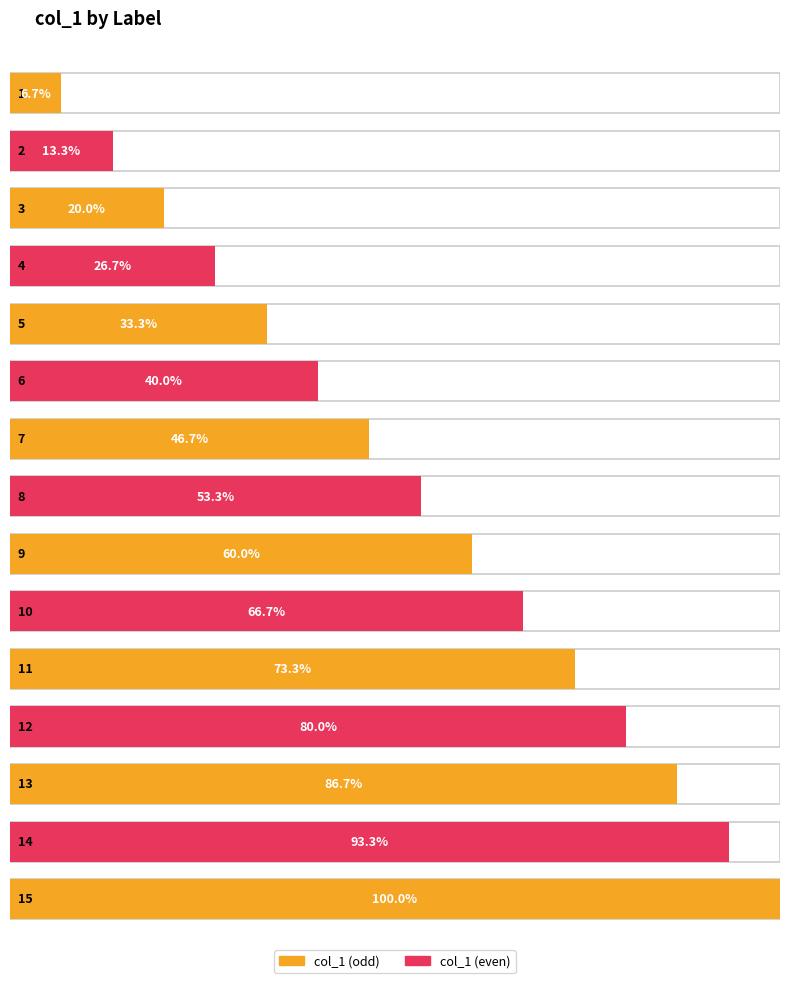

Approximately how many times larger is the value at 8 compared to 12?

0.7